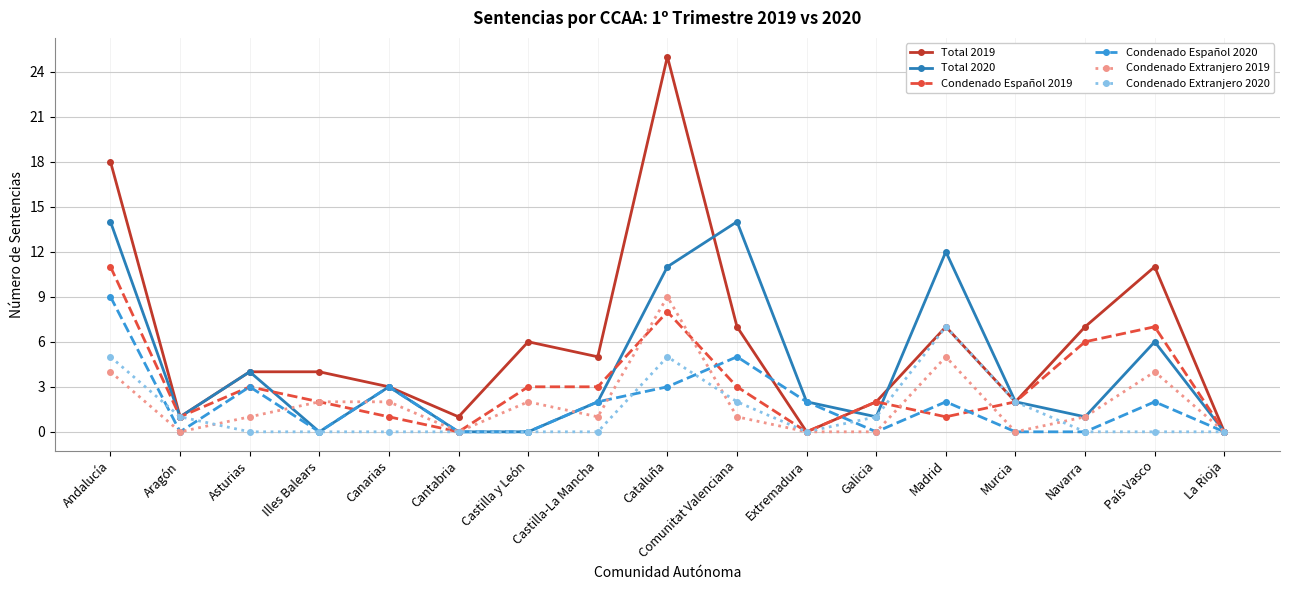

Which series has the largest range (max minus min)?

Total 2019